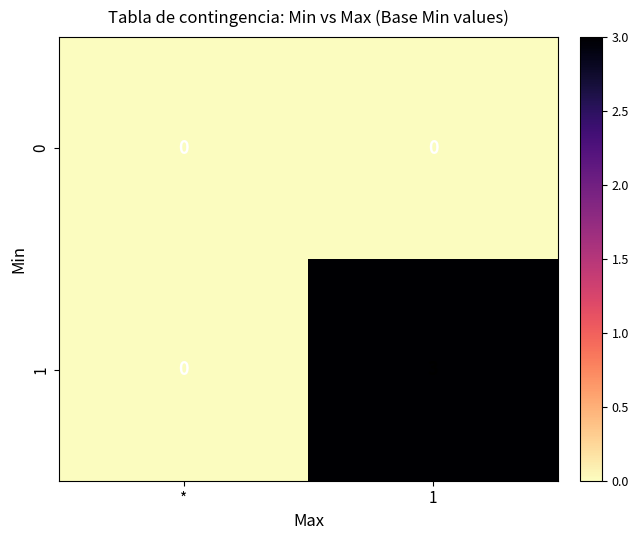

Which series has the widest spread of values?

1